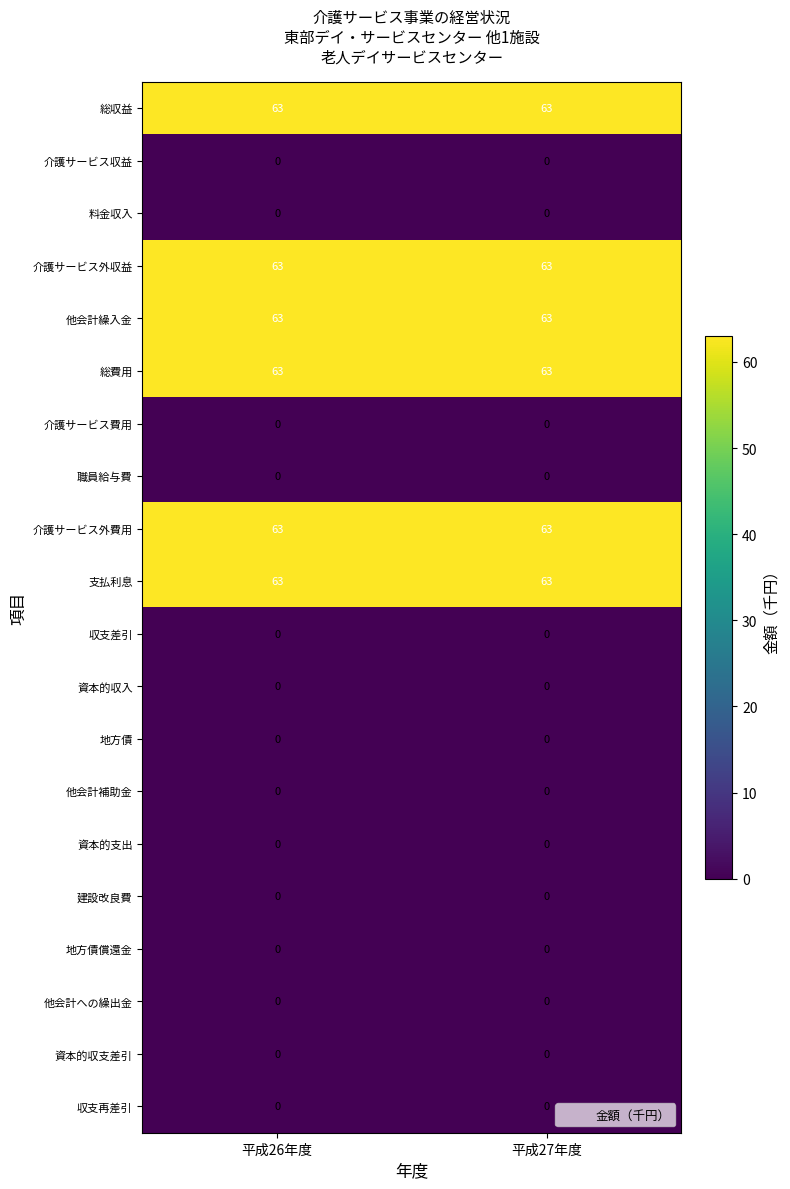

At how many categories does at least one series exceed 0?

2